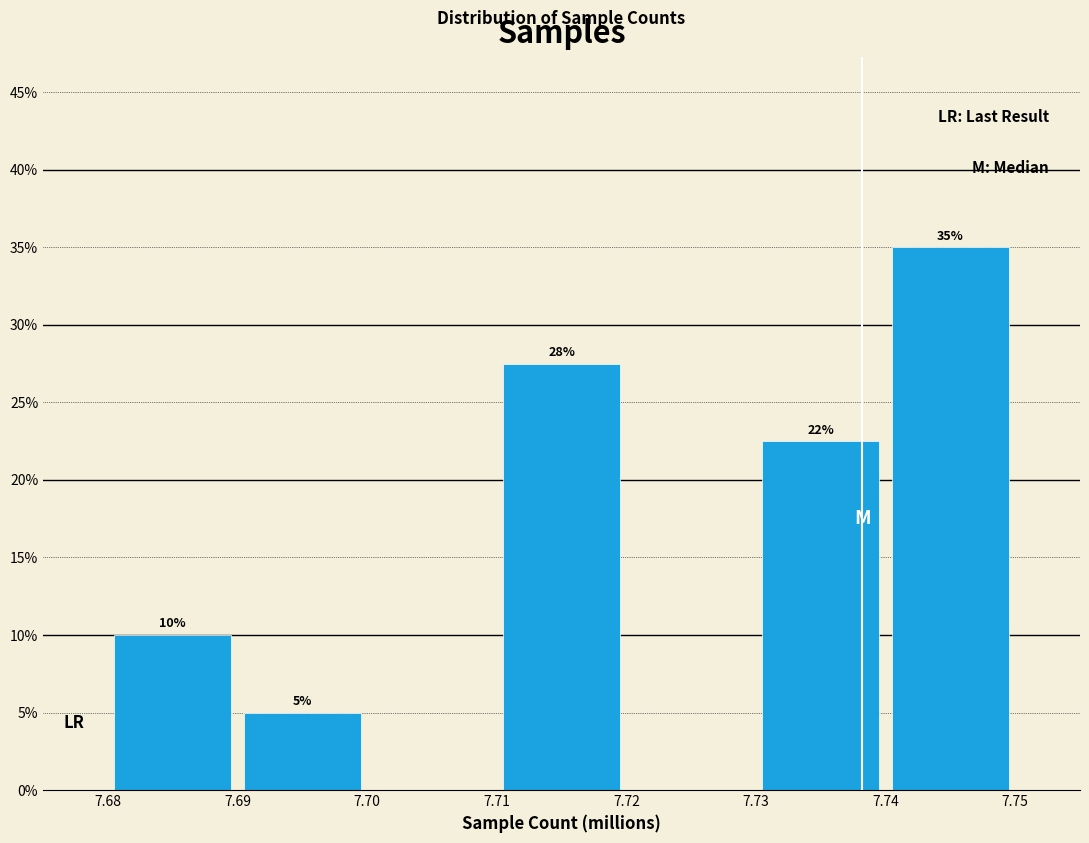

Over which range of the x-axis is the bar tallest?

7.74 to 7.75